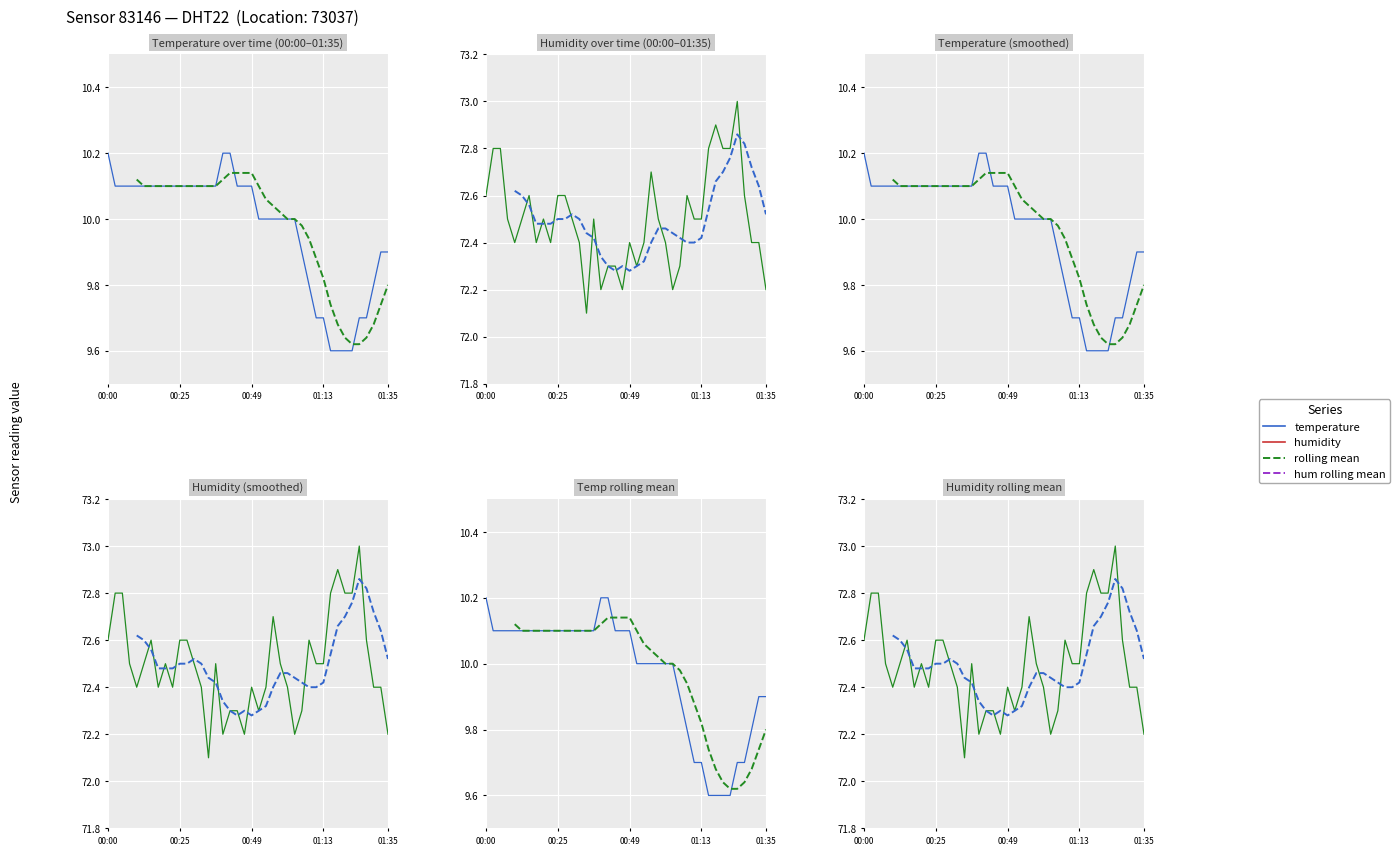

True or false: humidity and temperature intersect in this chart.

False